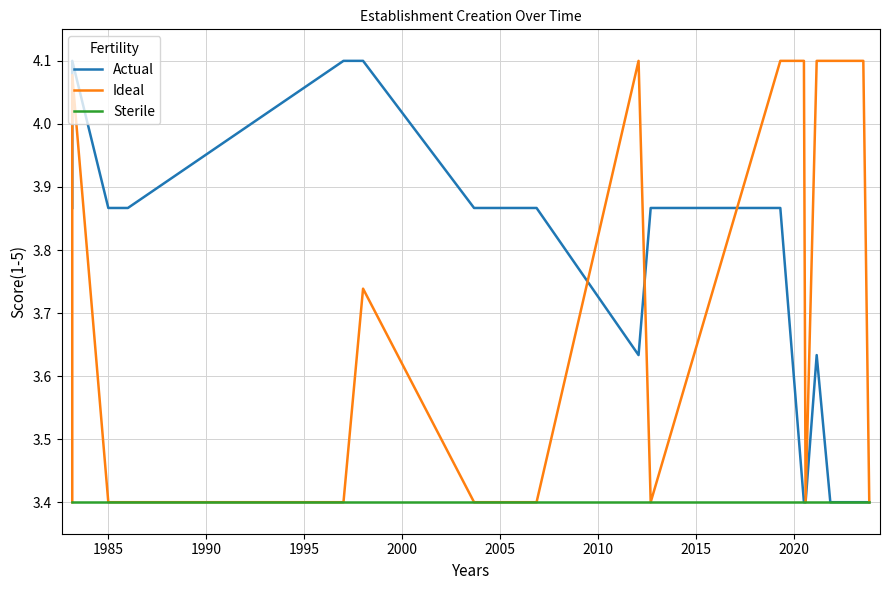

What are all the series names shown in the legend?

Actual, Ideal, Sterile